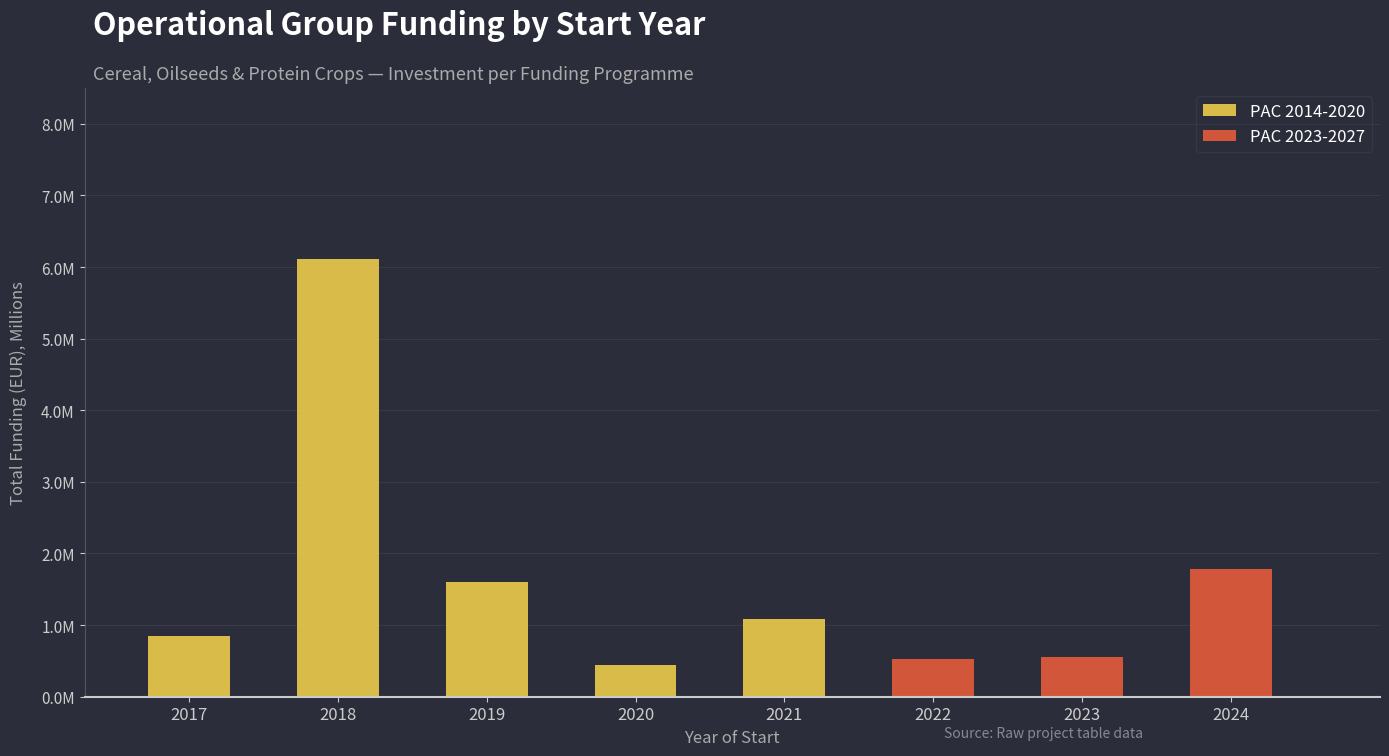

Does the chart contain stacked bars?

Yes